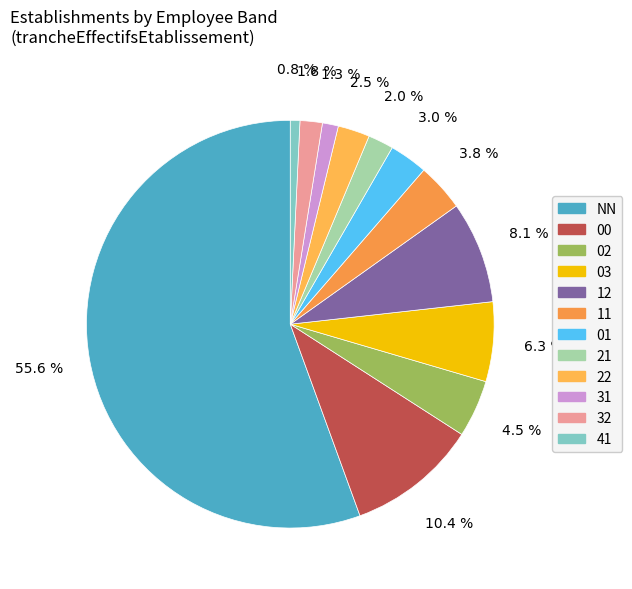

What is the smallest slice in the pie chart?

41